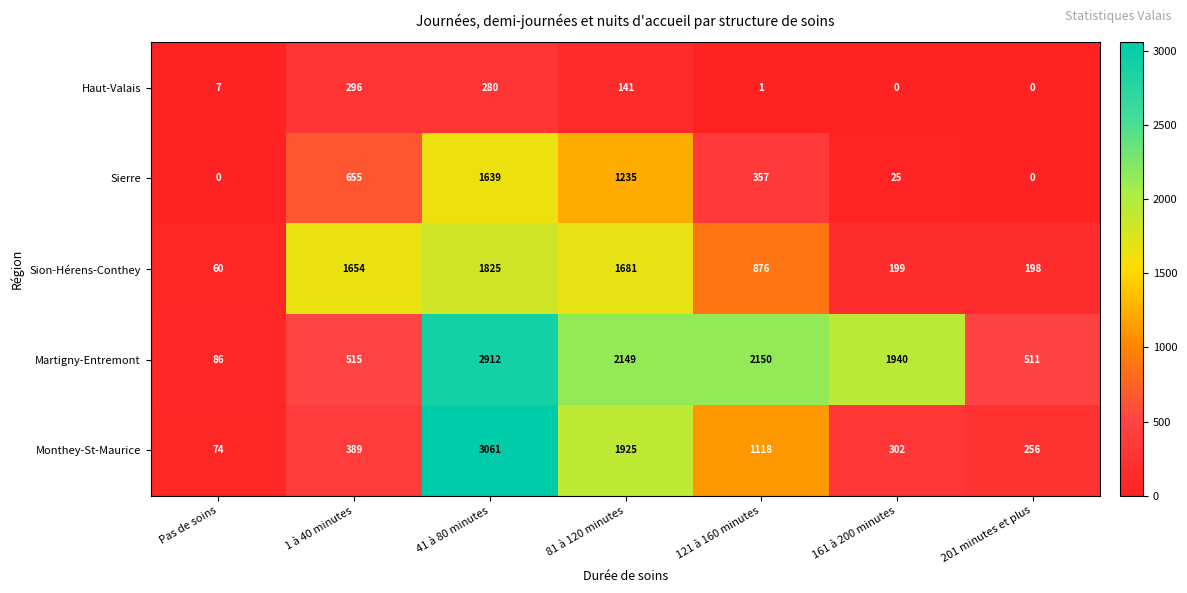

Rank the categories by Monthey-St-Maurice value from highest to lowest.

41 à 80 minutes, 81 à 120 minutes, 121 à 160 minutes, 1 à 40 minutes, 161 à 200 minutes, 201 minutes et plus, Pas de soins